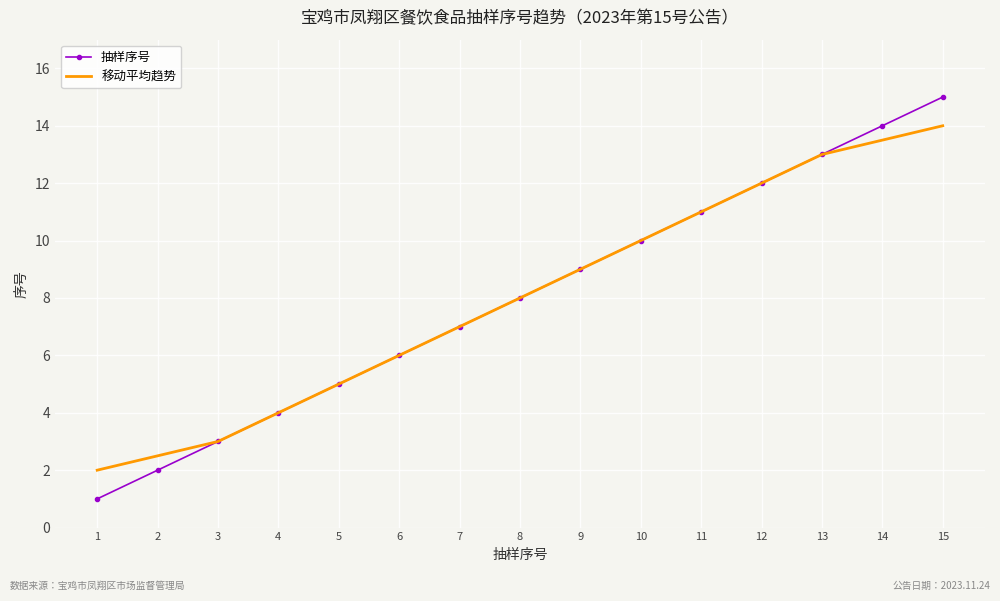

Rank the categories by 抽样序号 value from lowest to highest.

1, 2, 3, 4, 5, 6, 7, 8, 9, 10, 11, 12, 13, 14, 15